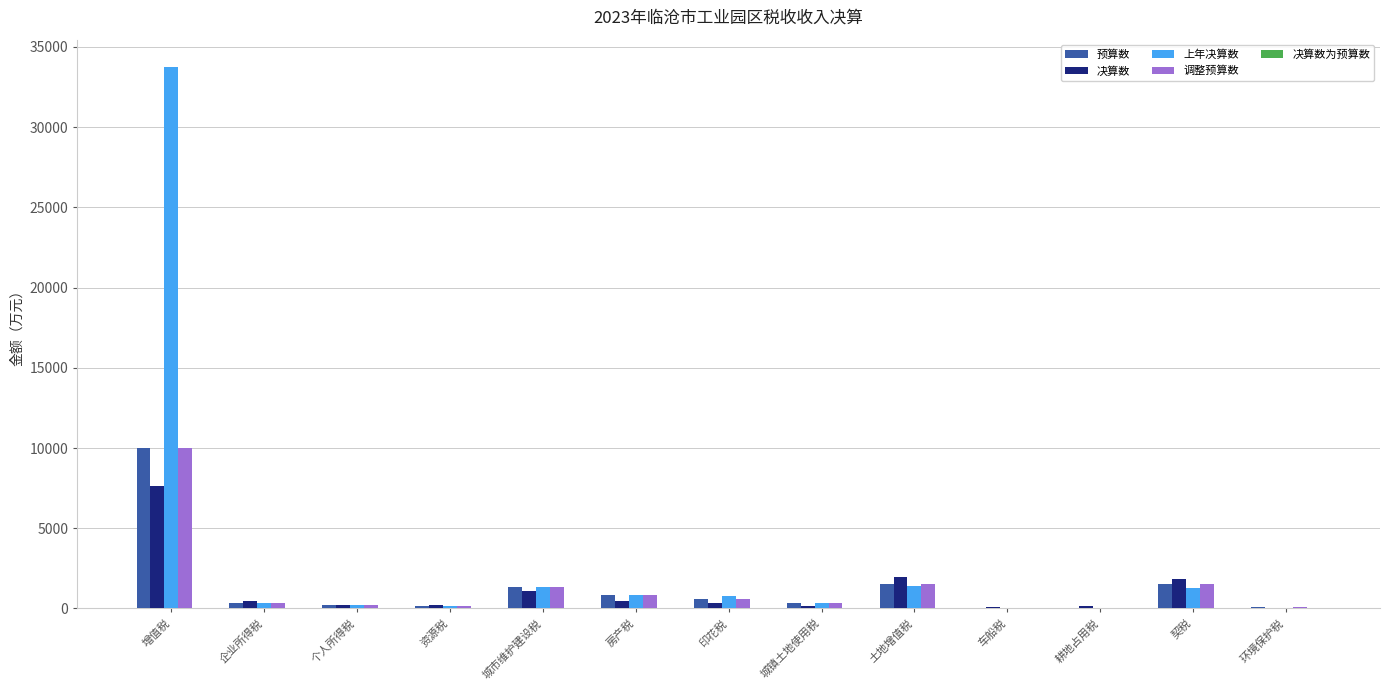

Which category has the highest value in the 上年决算数 series?

增值税